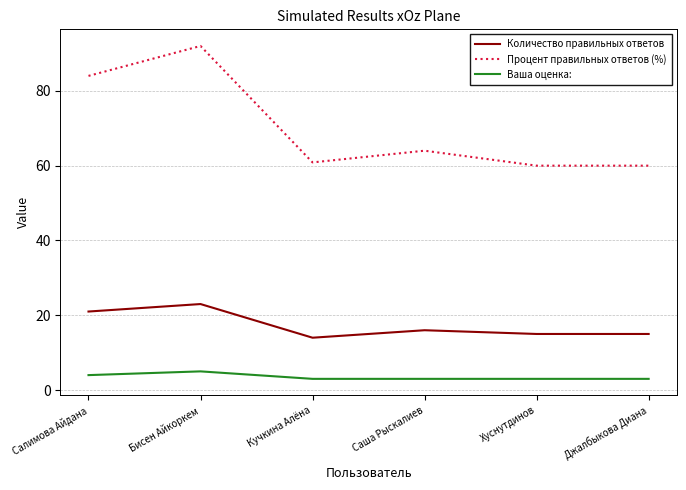

What is the spread (max minus min) of values at Хуснутдинов?

57.0